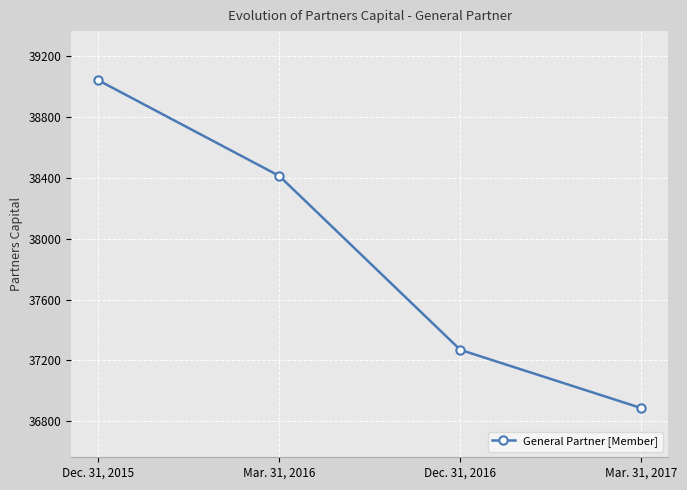

What is the greatest value displayed?

39042